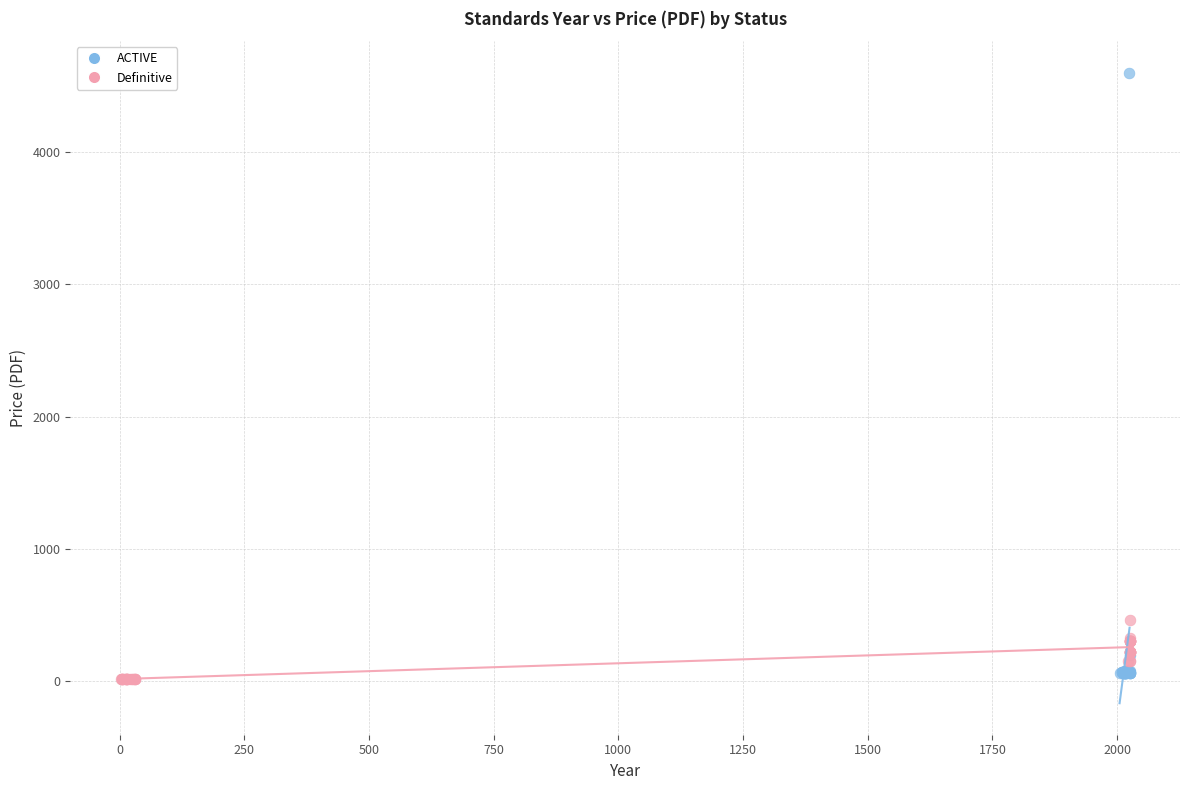

What are all the series names shown in the legend?

ACTIVE, Definitive